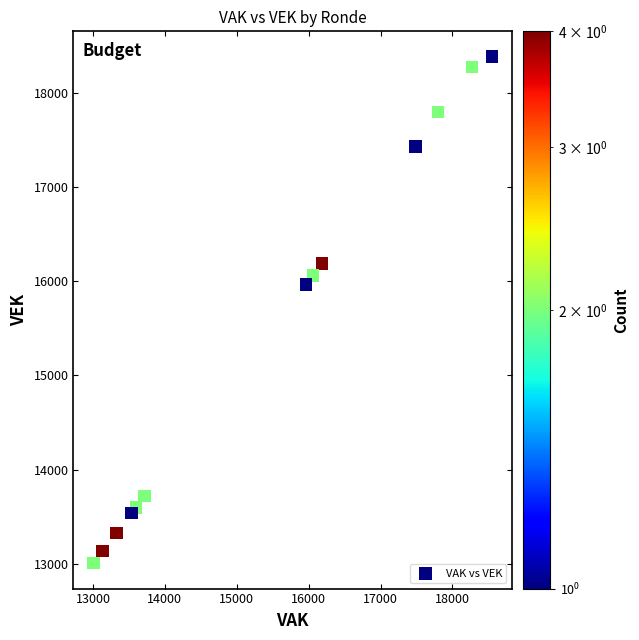

What Y value in the scatter plot is closest to 15693?

15965